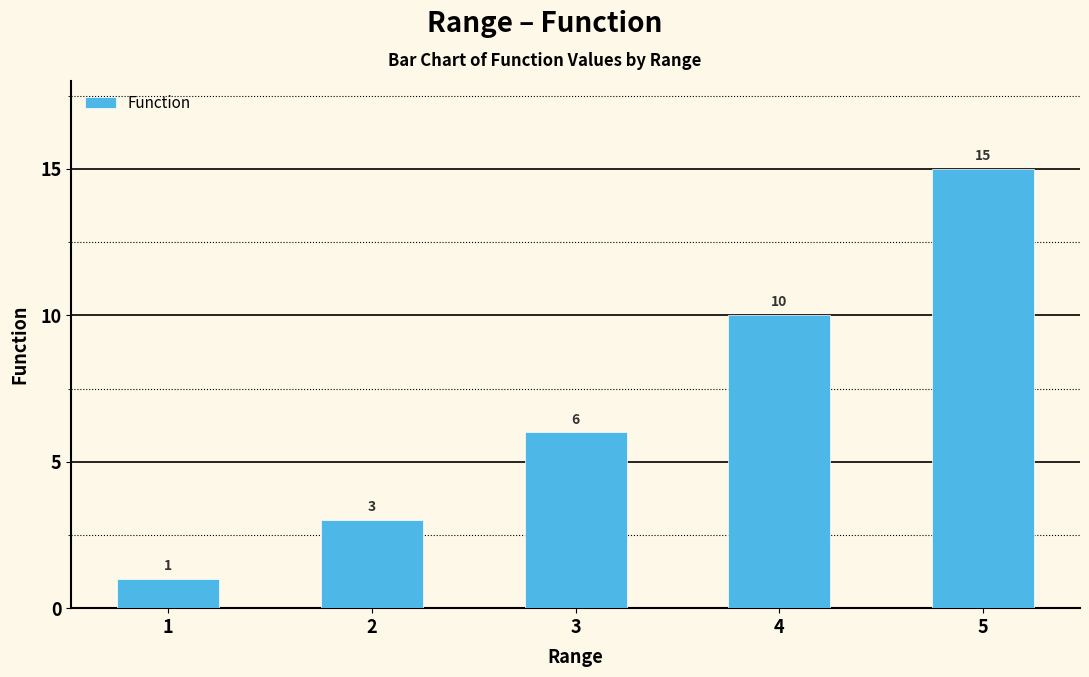

What is the value of the 3rd bar from the left?

6